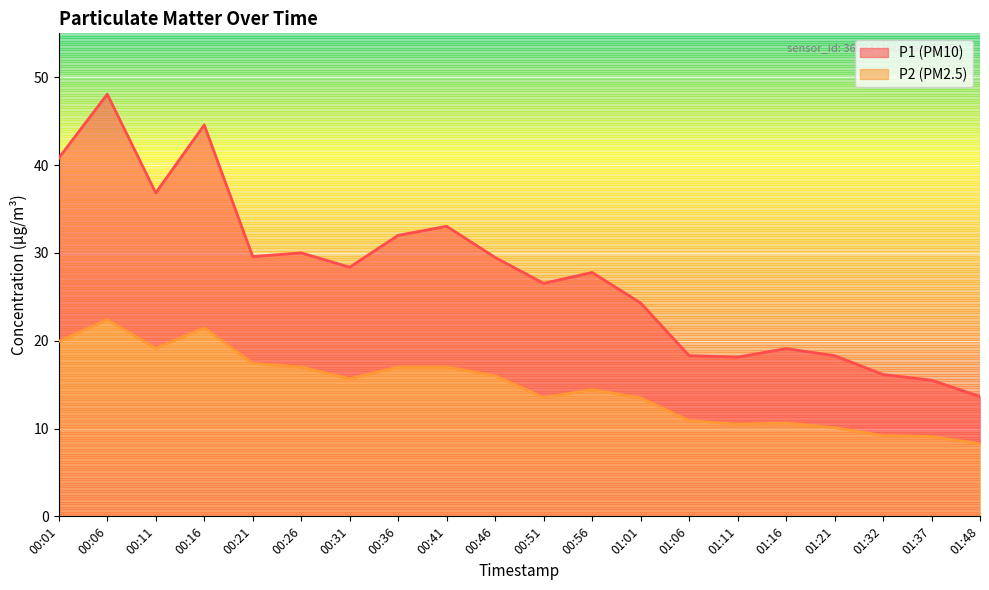

What is the difference between the maximum and second lowest values in the P1 series?

32.6